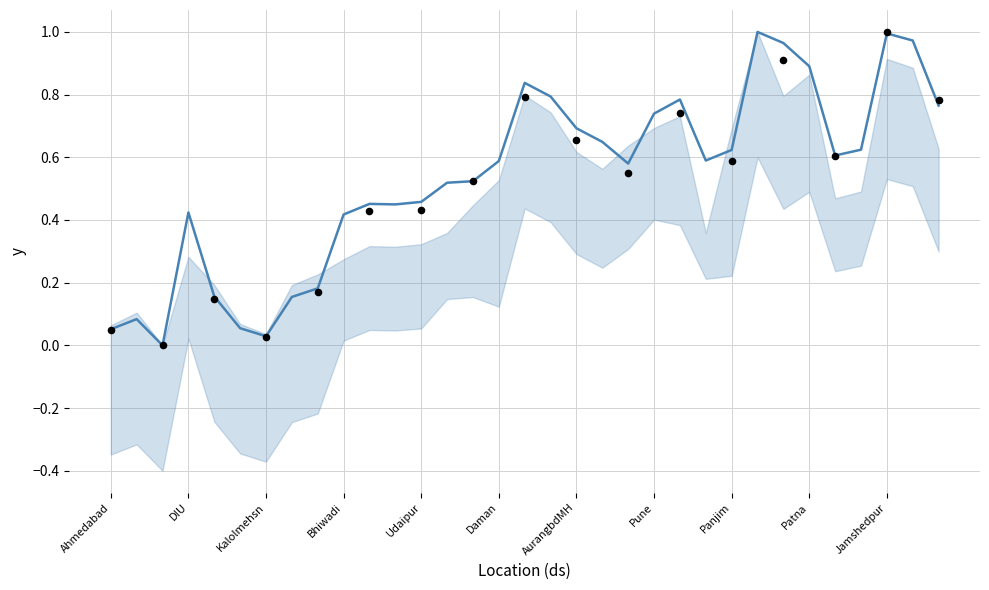

Which has a higher value, DIU or 25?

25